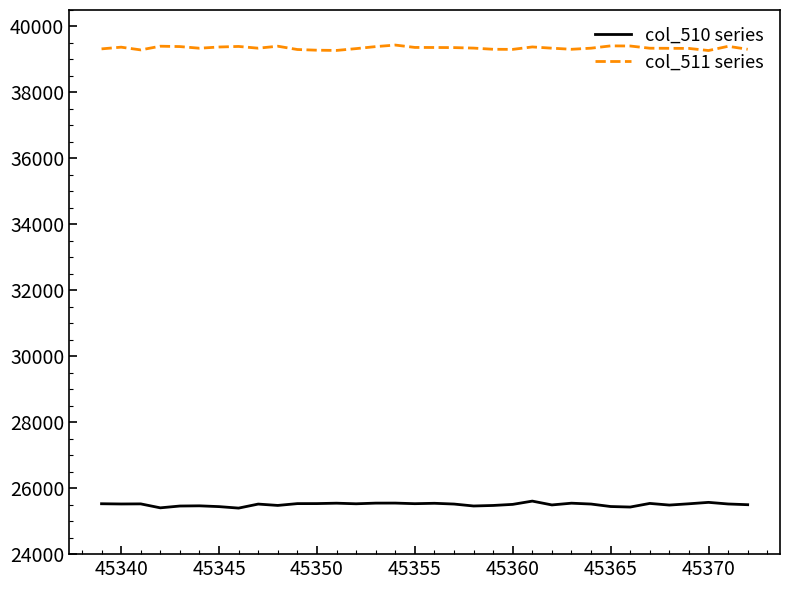

What are all the series names shown in the legend?

col_510 series, col_511 series